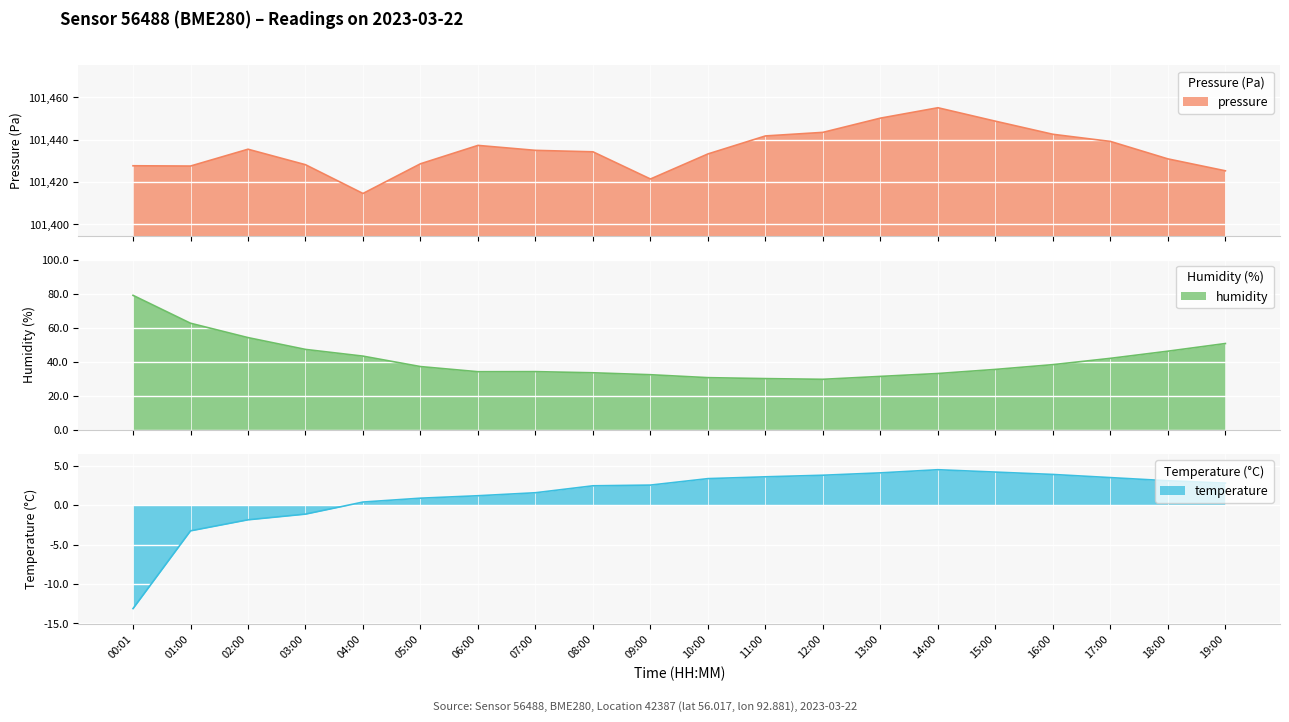

What is the total value across all series at 05:00?

101466.8